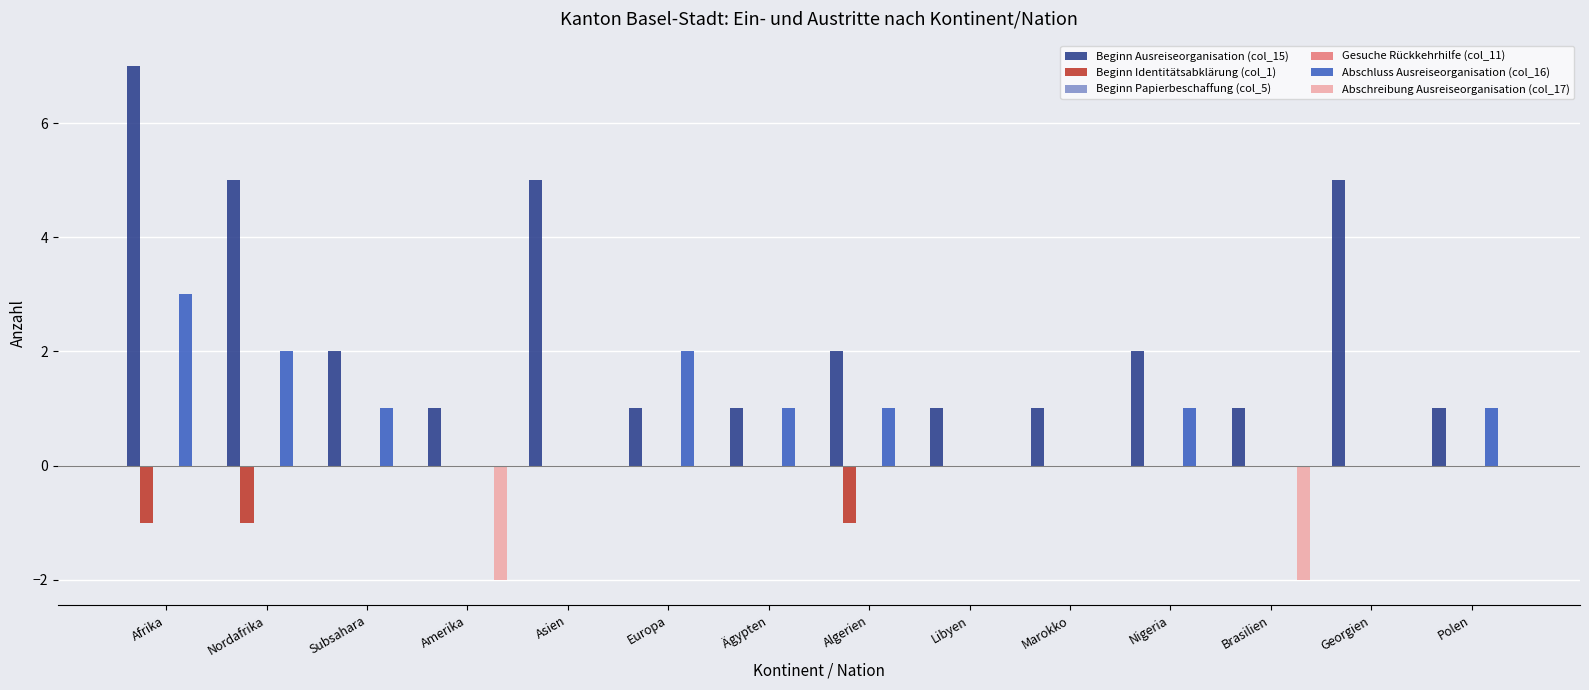

The value of Beginn Identitätsabklärung (col_1) at Asien is 0. True or false?

True